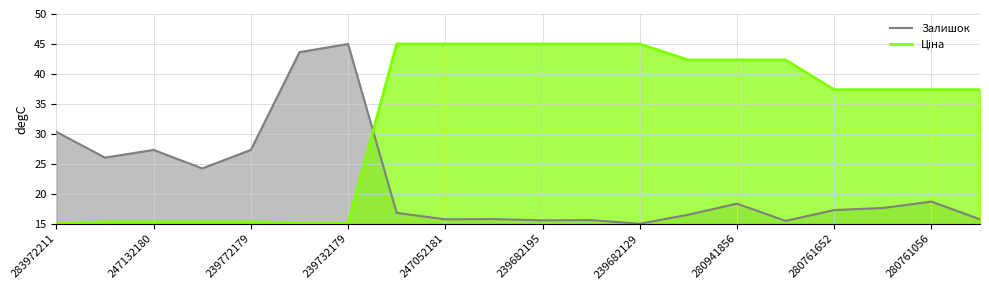

Is it true that Залишок equals 18.7 at 280761056?

True